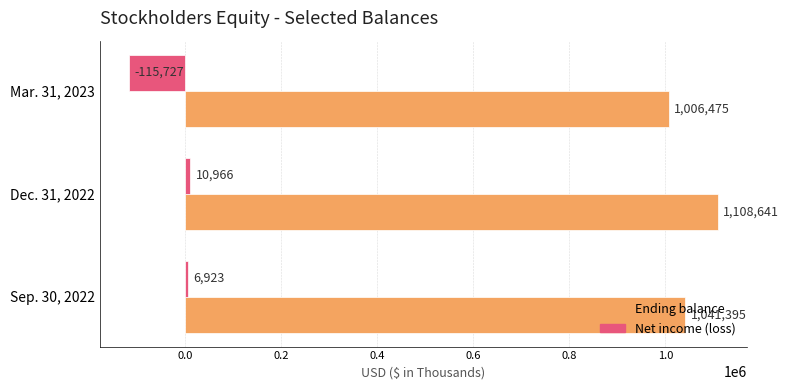

List the series in order of their overall mean, lowest first.

Net income (loss), Ending balance